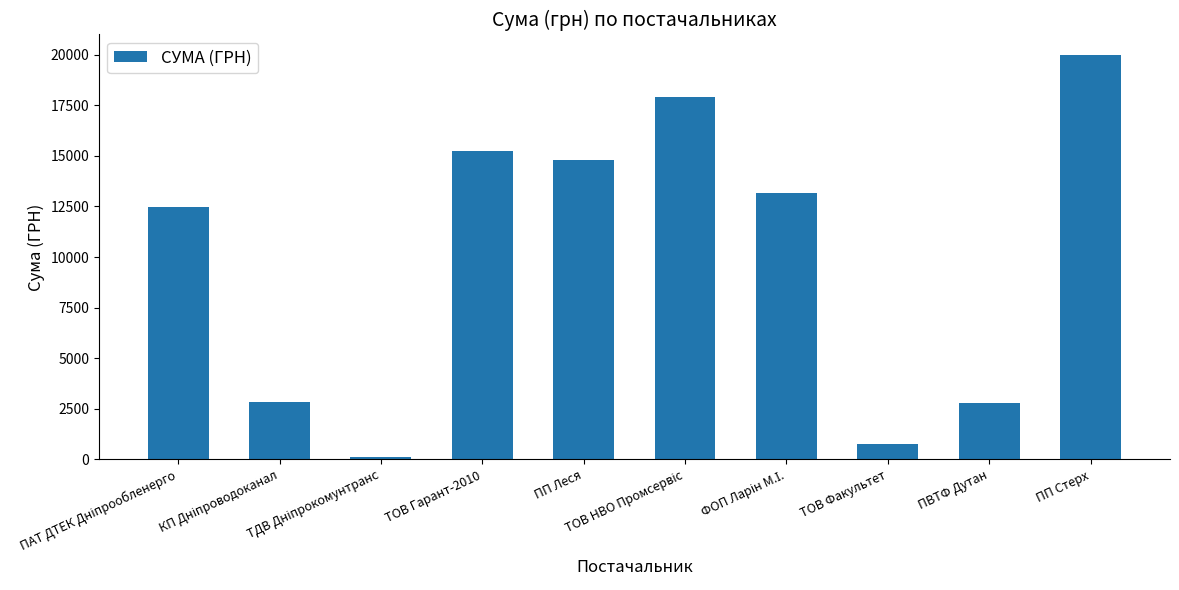

How many values exceed 13147?

5